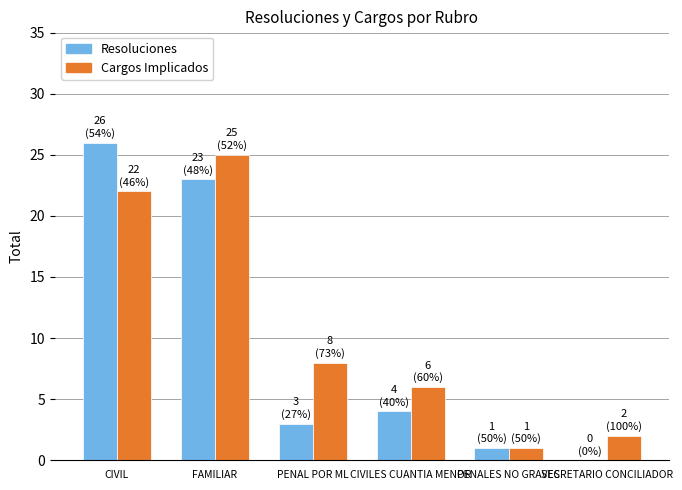

At which label is Resoluciones closest to 13?

CIVILES CUANTIA MENOR